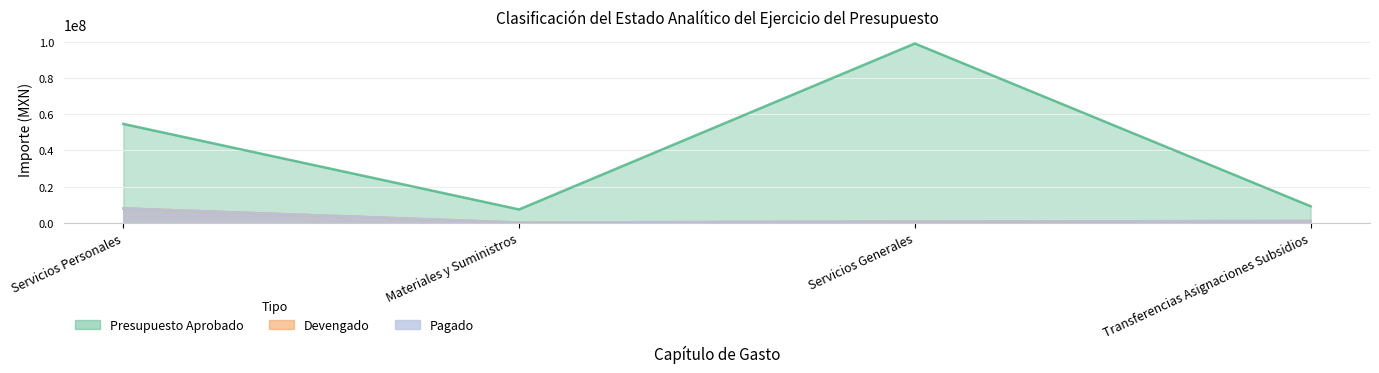

Does the chart display data point markers on the line(s)?

No